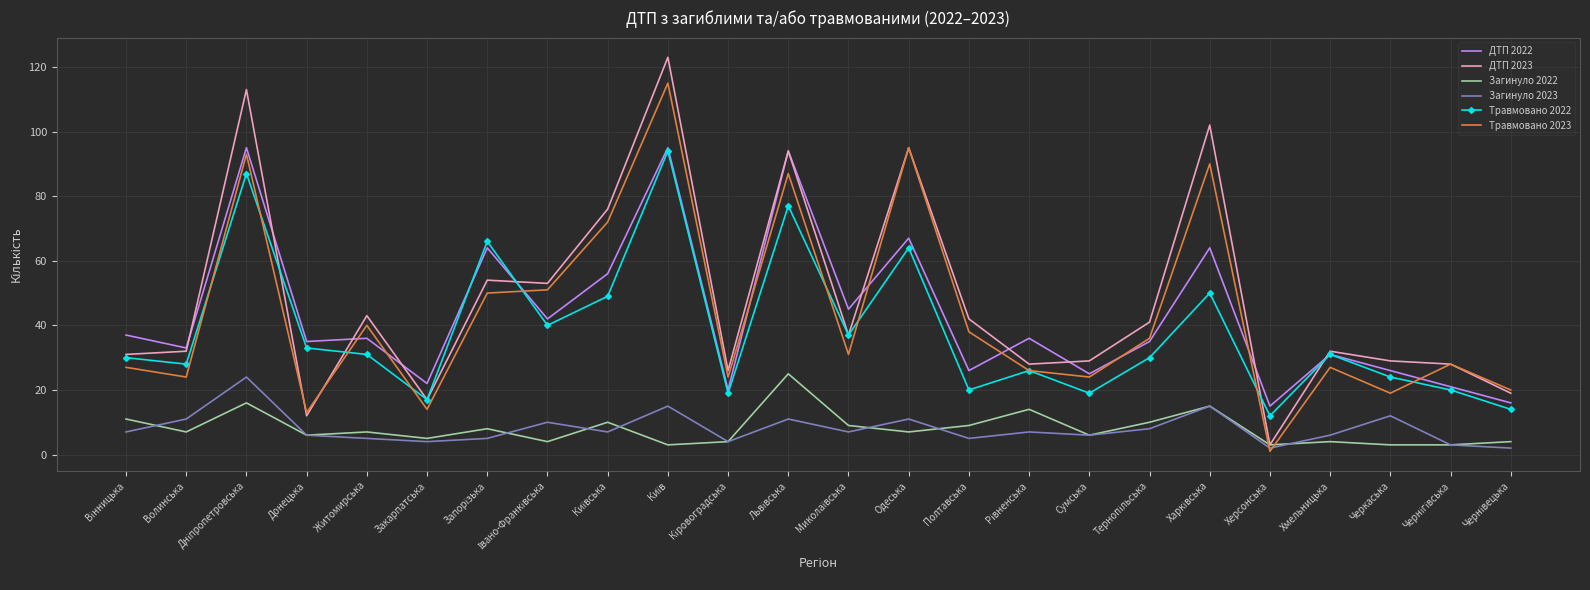

Which series changed the most between Донецька and Закарпатська?

Травмовано 2022